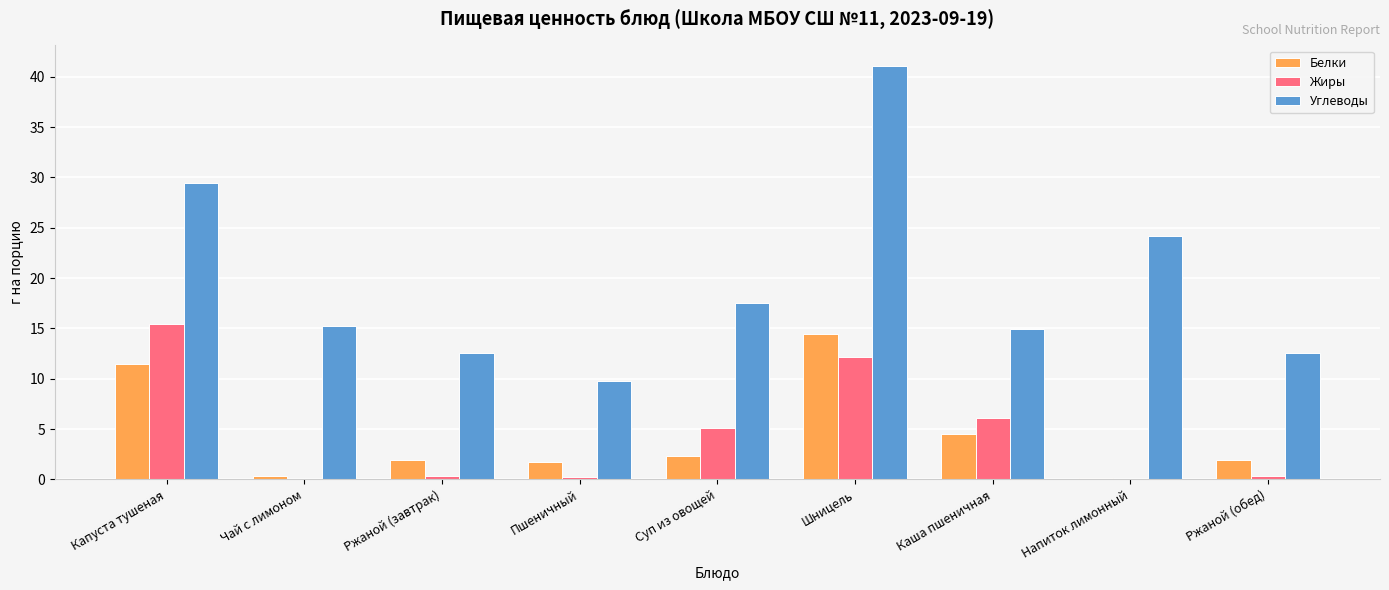

What is the maximum value for Белки?

14.4